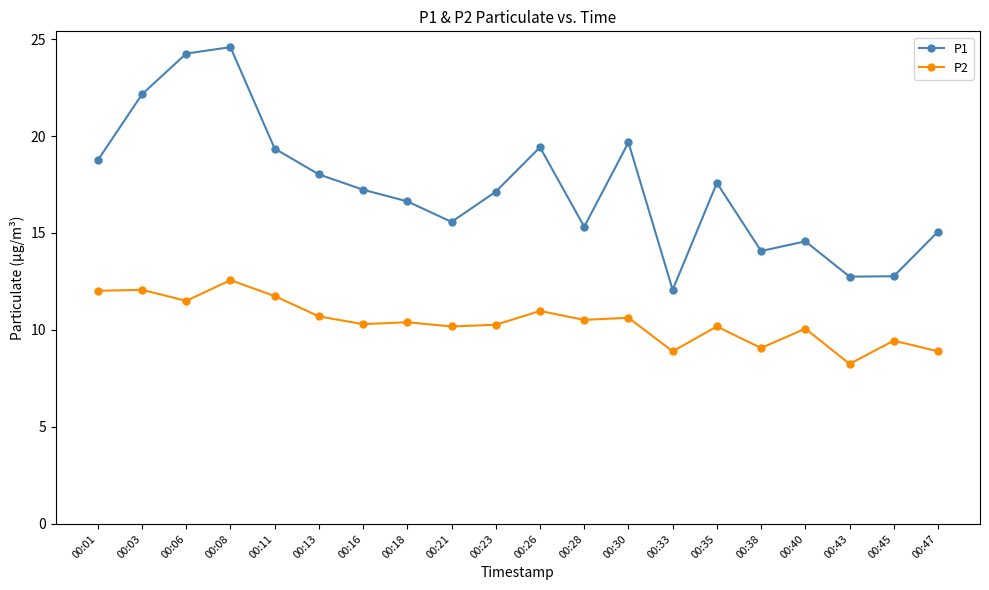

At which label does P2 first exceed 10?

00:01